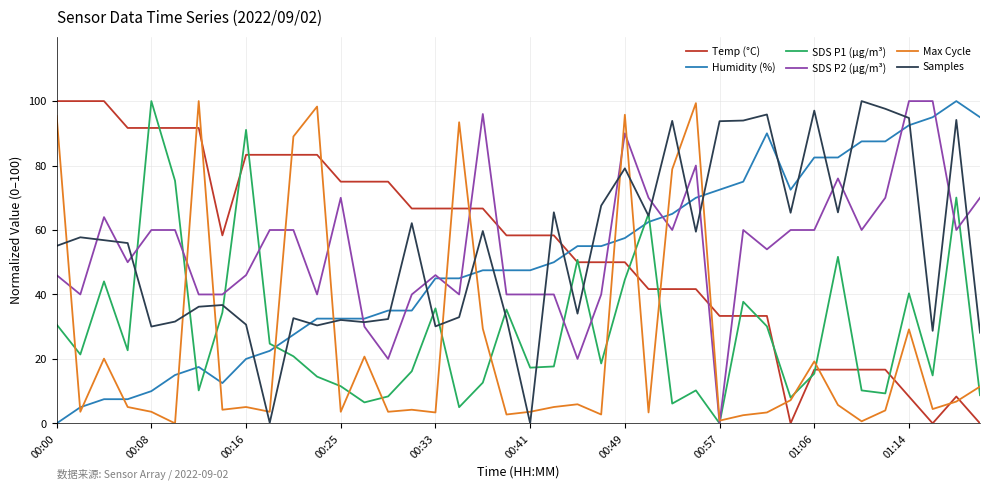

True or false: Max Cycle and Temp (°C) intersect in this chart.

True